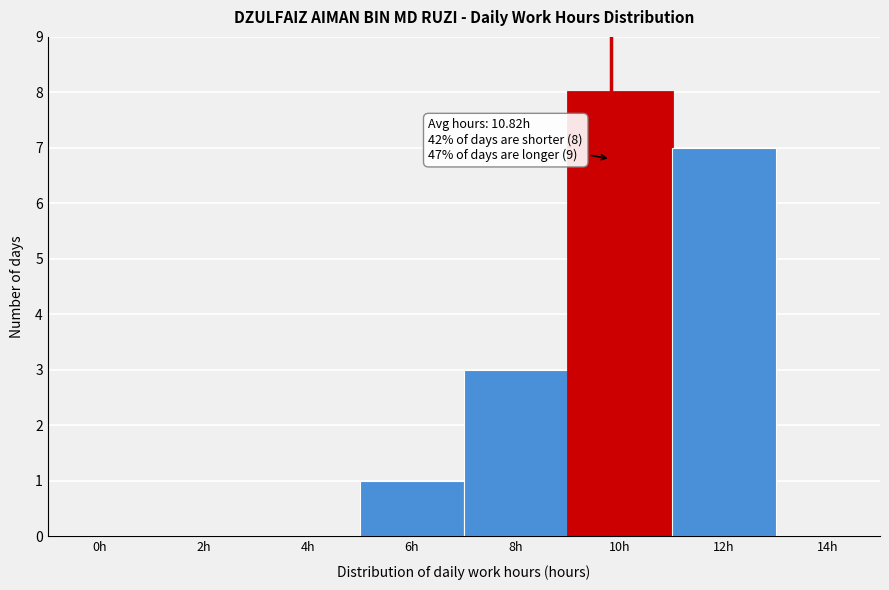

Reading right to left, what are all the values shown in this chart?

14h=0	12h=7	10h=8	8h=3	6h=1	4h=0	2h=0	0h=0